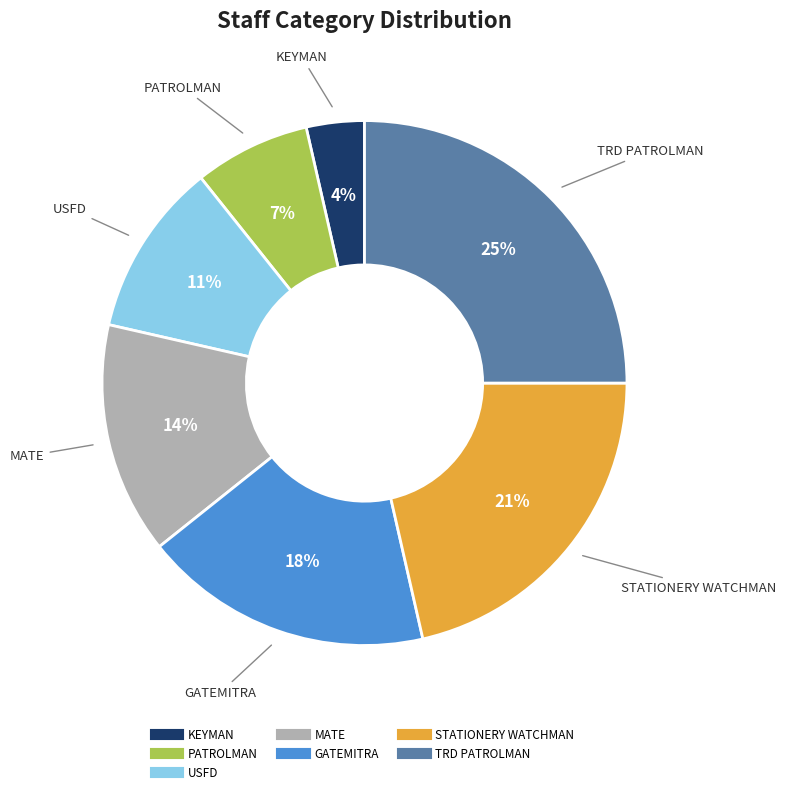

Which has a higher value, STATIONERY WATCHMAN or TRD PATROLMAN?

TRD PATROLMAN